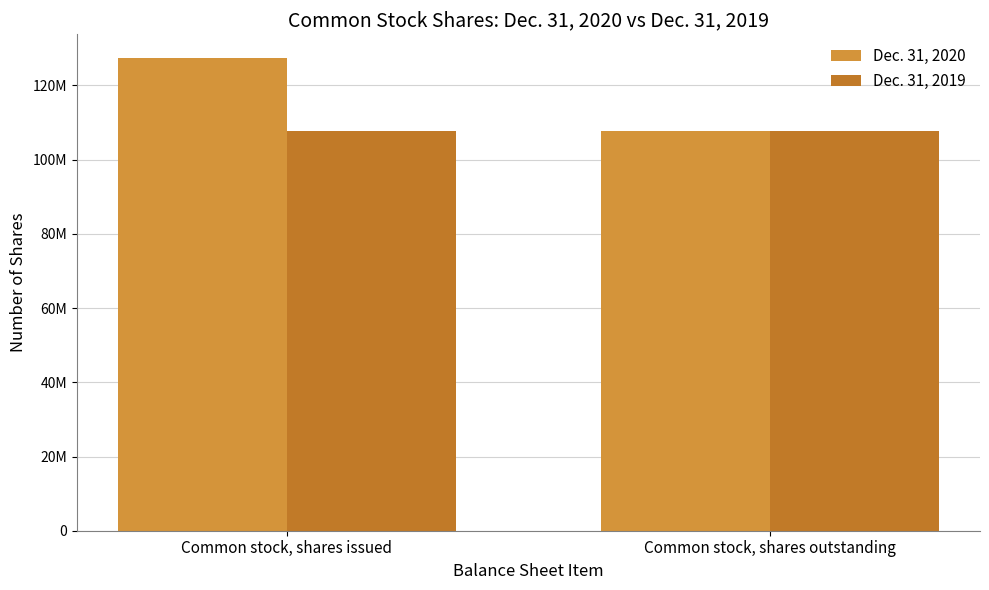

List the series in order of their peak value, lowest first.

Dec. 31, 2019, Dec. 31, 2020